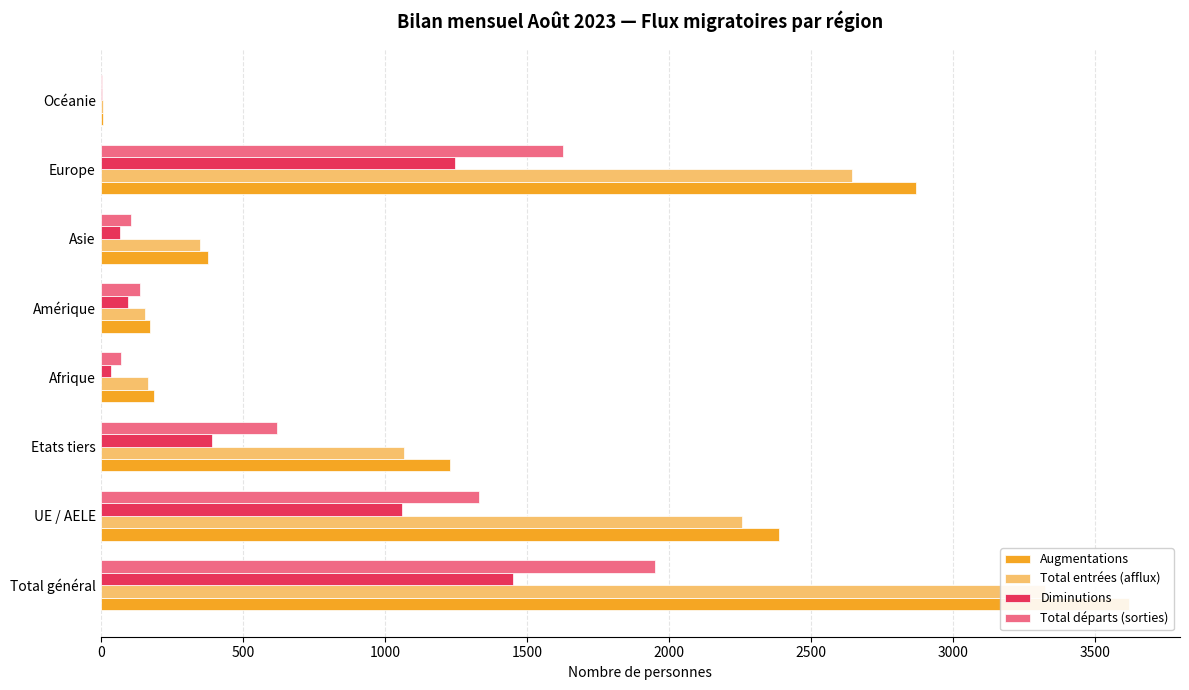

What value does the Augmentations series have at Europe, to the nearest 10?

2870